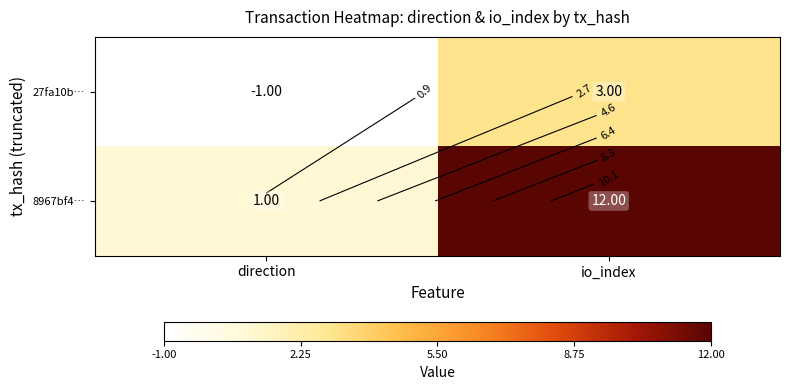

Rank the series at io_index from highest to lowest value.

8967bf4…, 27fa10b…